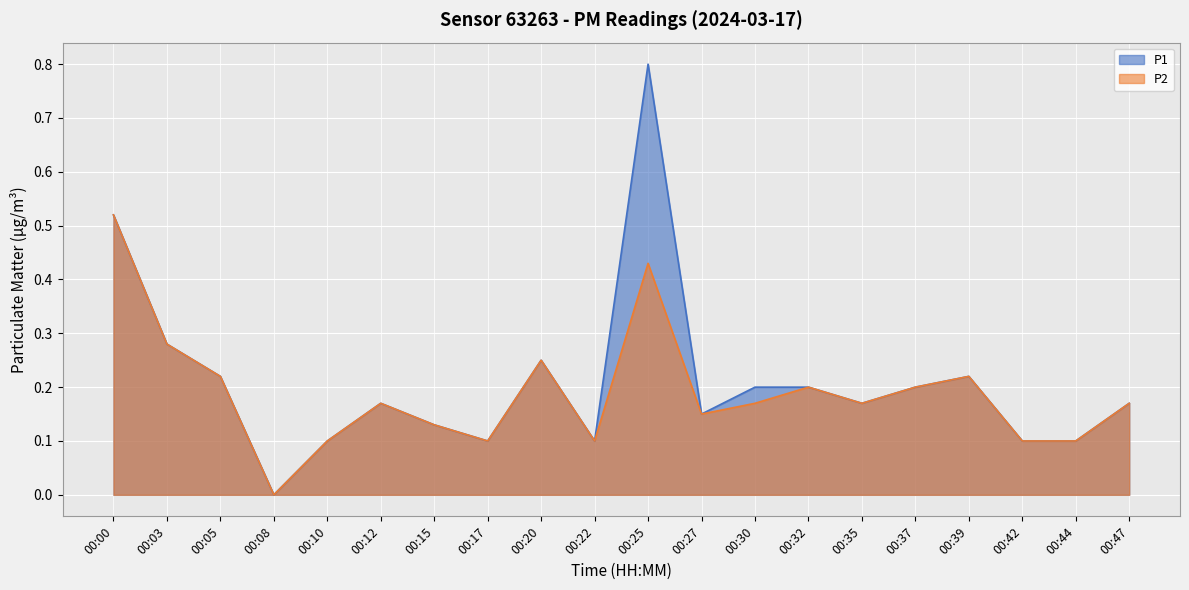

Rank the series by their maximum value, from highest to lowest.

P1, P2